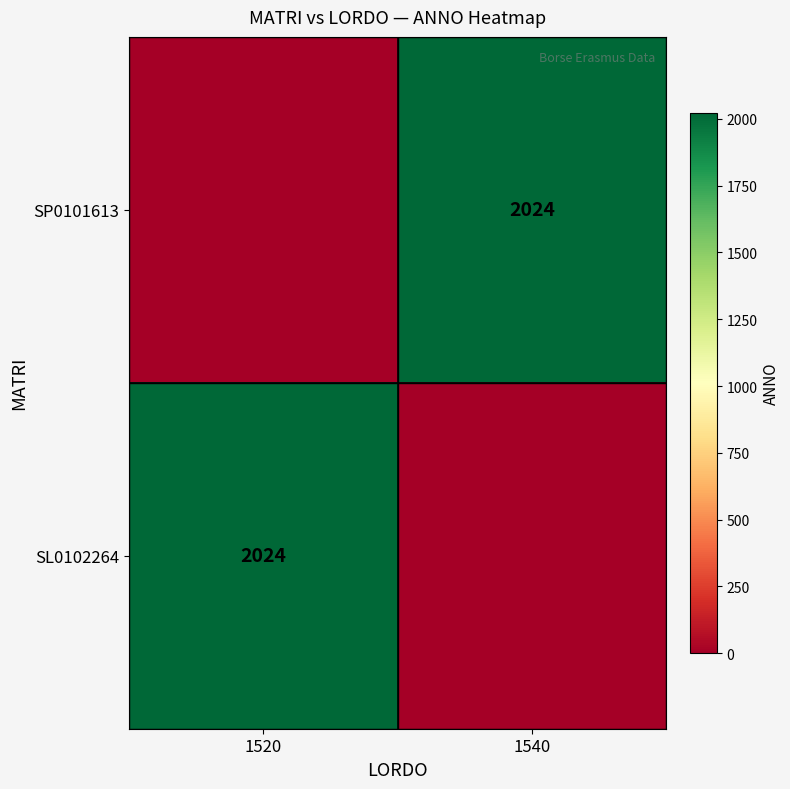

The SP0101613 series shows 490 at 1540. True or false?

False